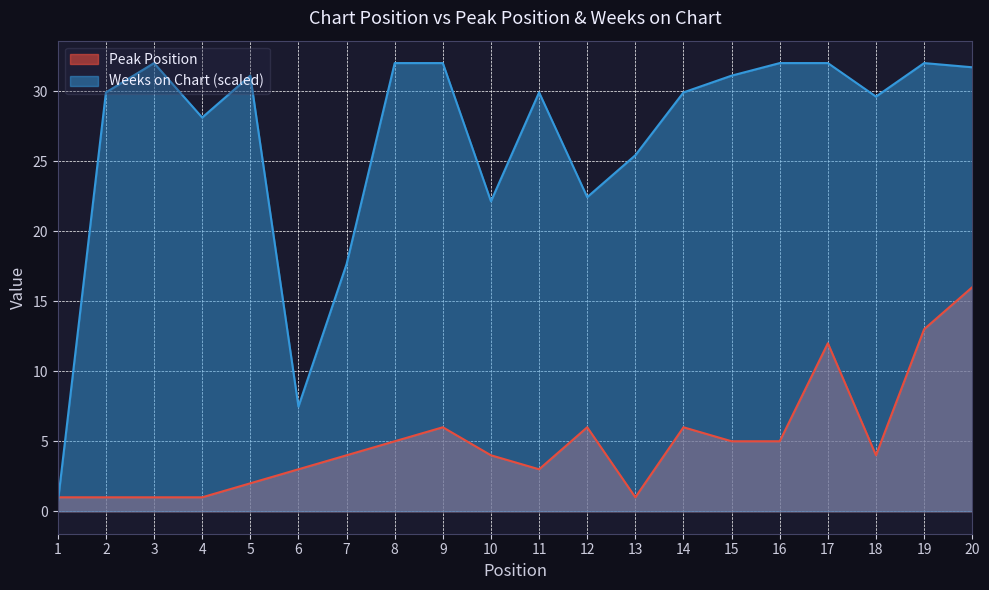

Count the number of categories in the chart.

20